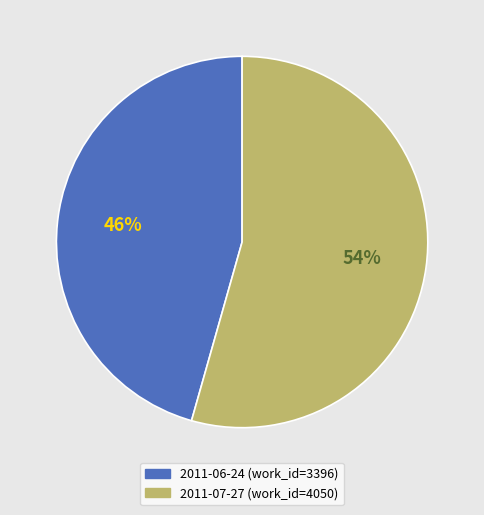

Does 2011-07-27 represent more than half of the total?

Yes